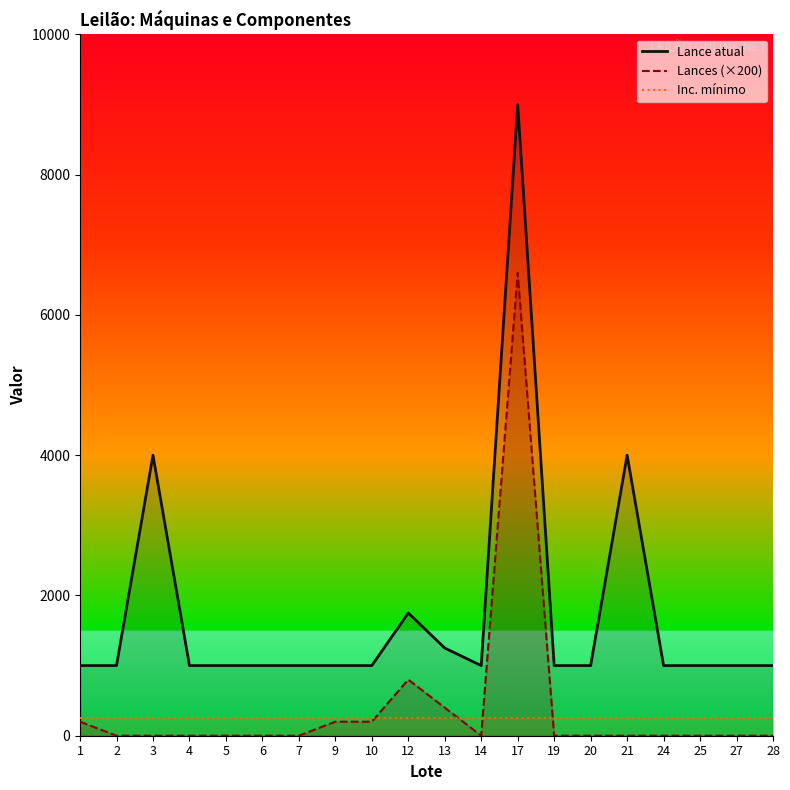

What is the difference between the second highest and minimum values in the Lance atual series?

3000